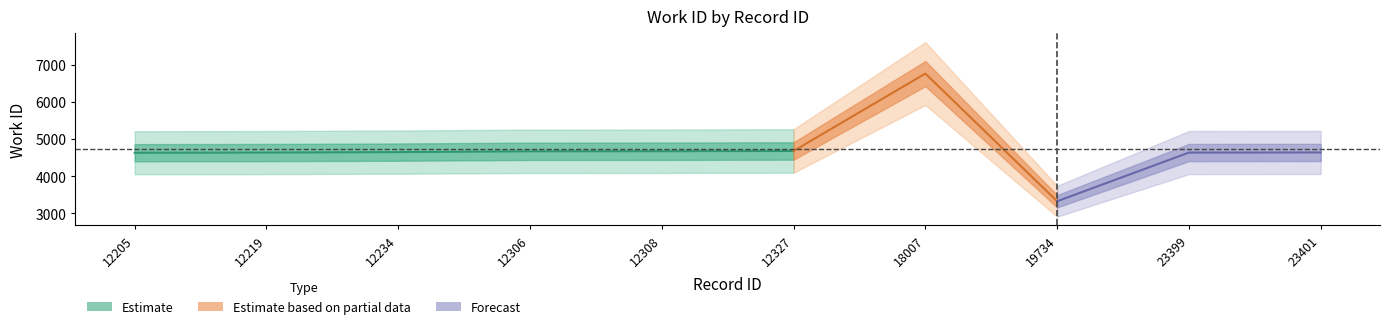

At which label is the value closest to 5048?

12327